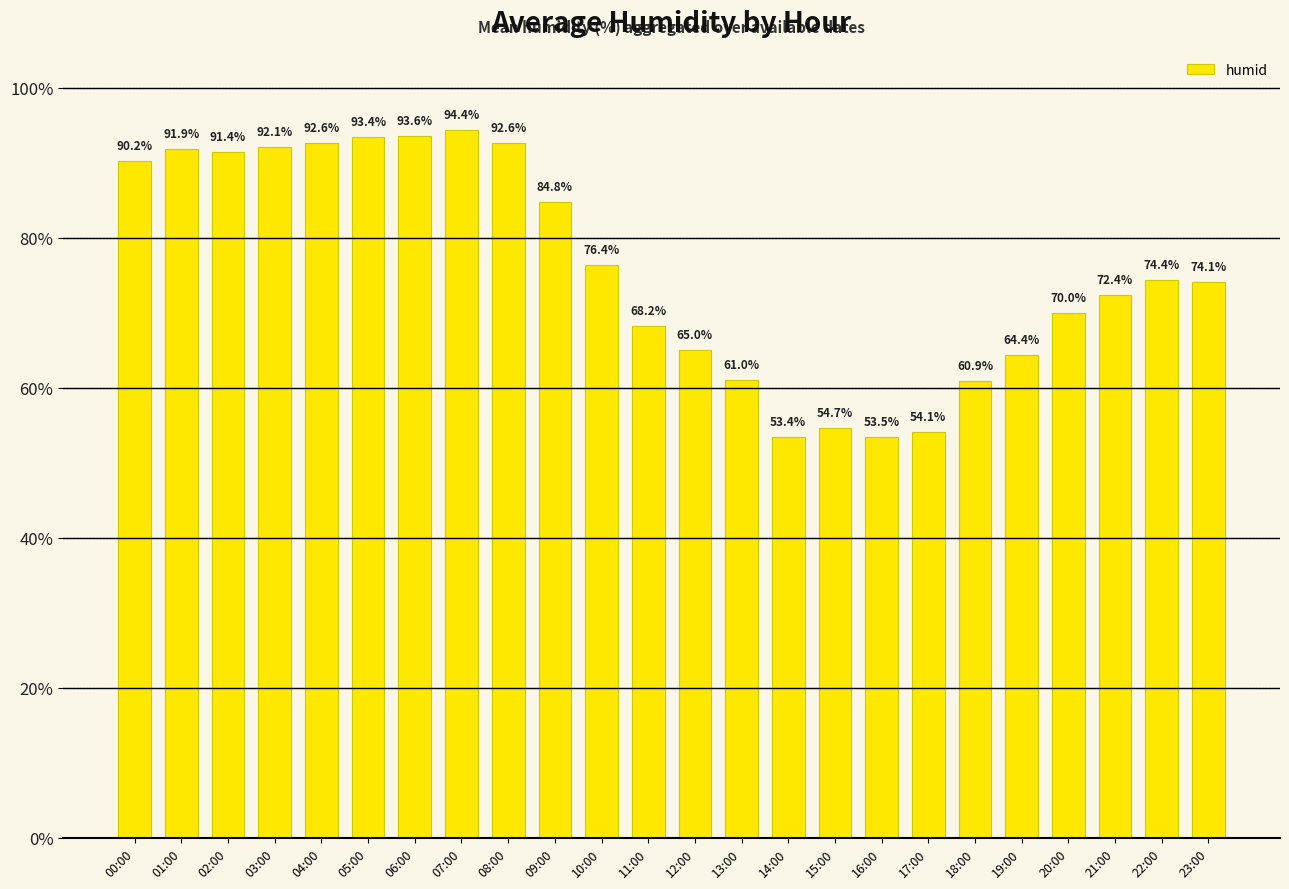

At which label does the data first exceed 74?

00:00